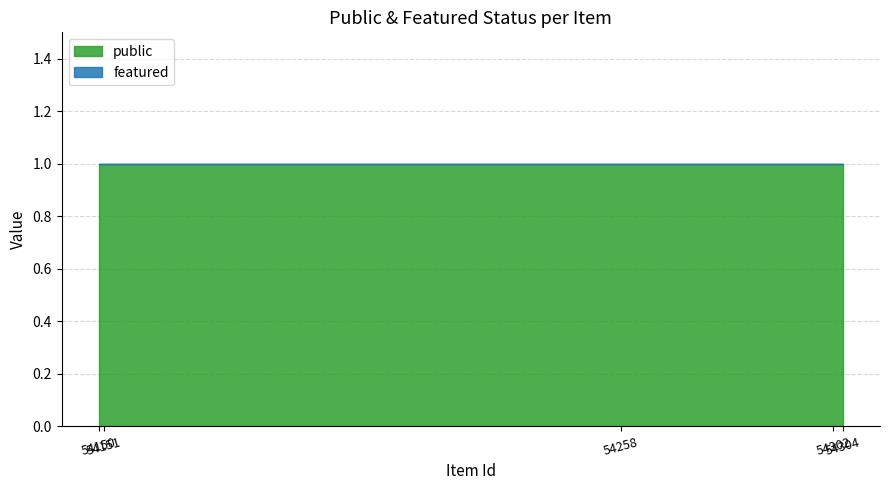

What is the difference between the highest and lowest values at 54258?

1